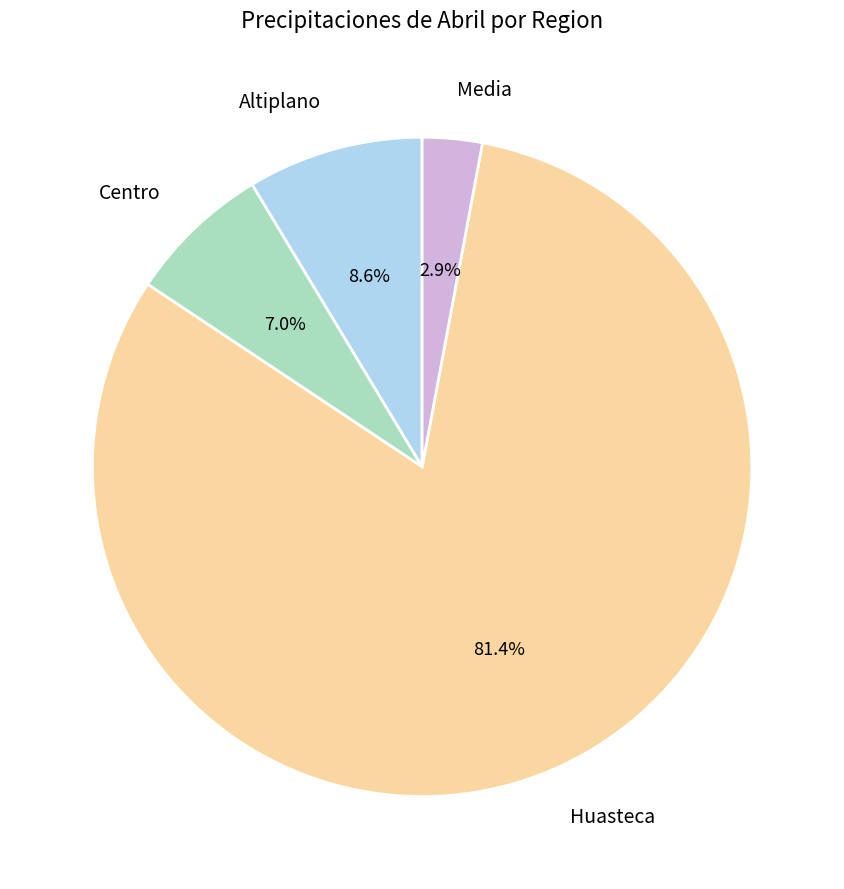

How many segments does this pie chart have?

4